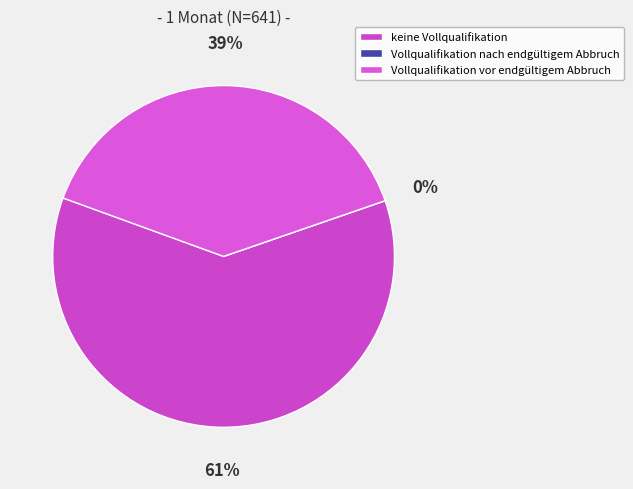

What percentage do keine Vollqualifikation and Vollqualifikation vor endgültigem Abbruch together represent?

100.0%